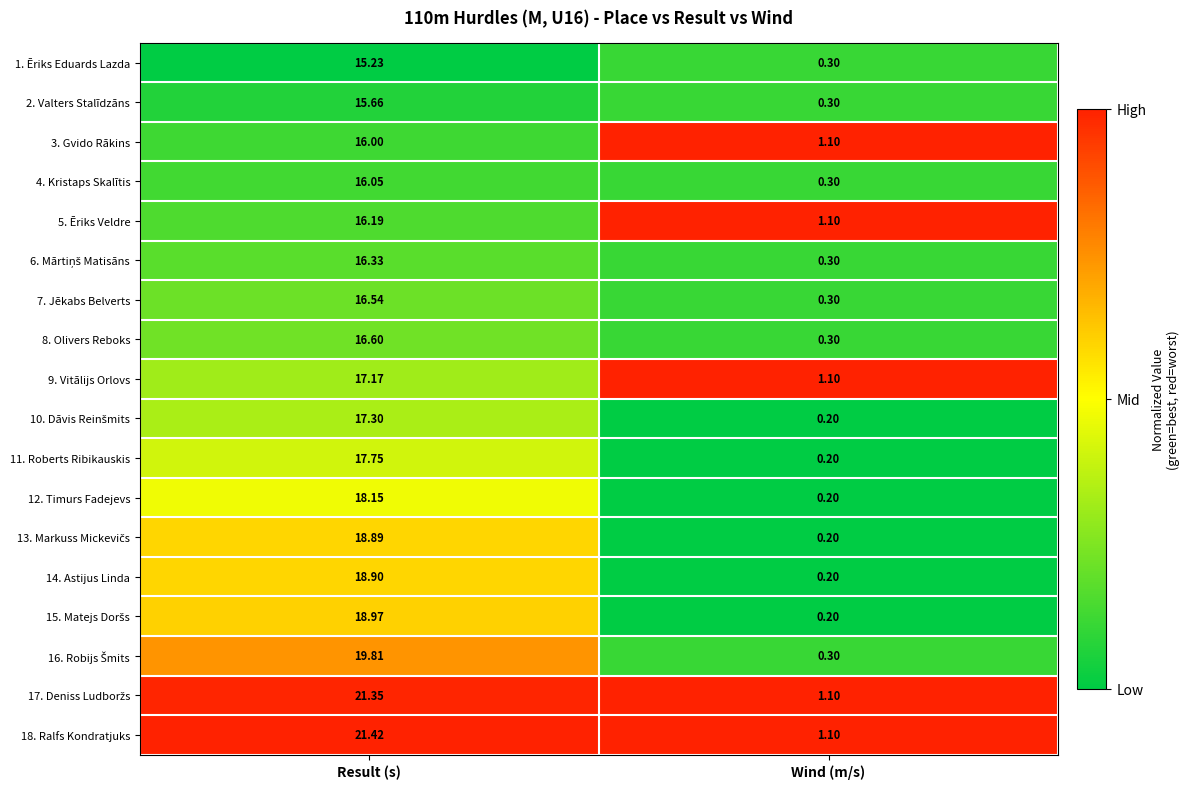

At which category does the chart reach its minimum across all series?

Wind (m/s)